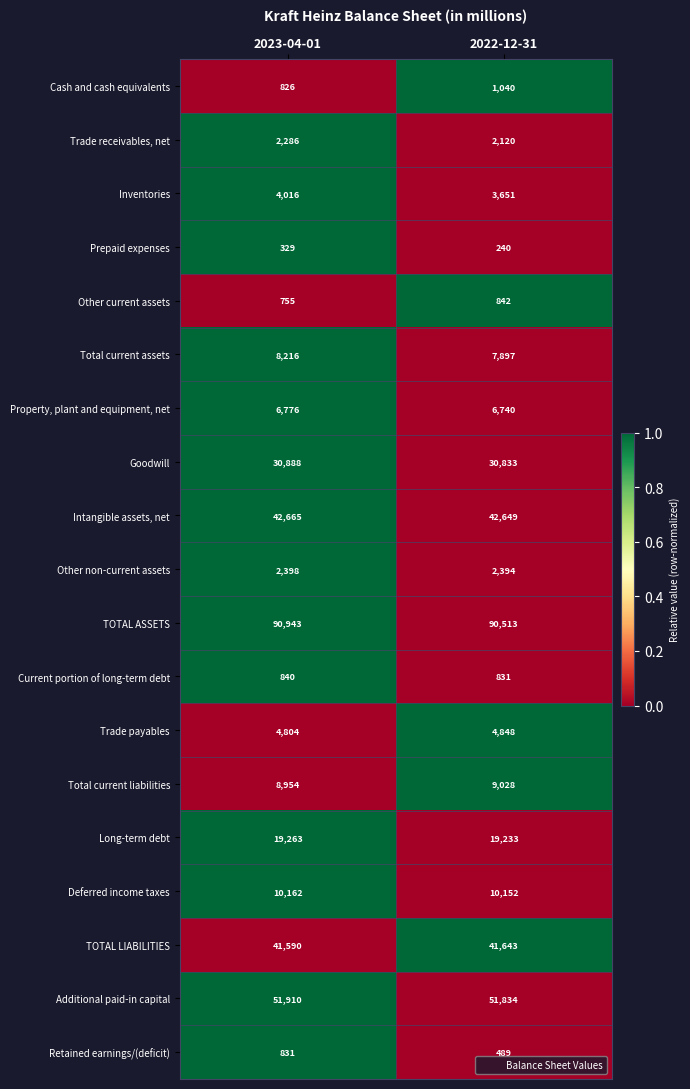

The value of Total current liabilities at 2022-12-31 is 12930. True or false?

False